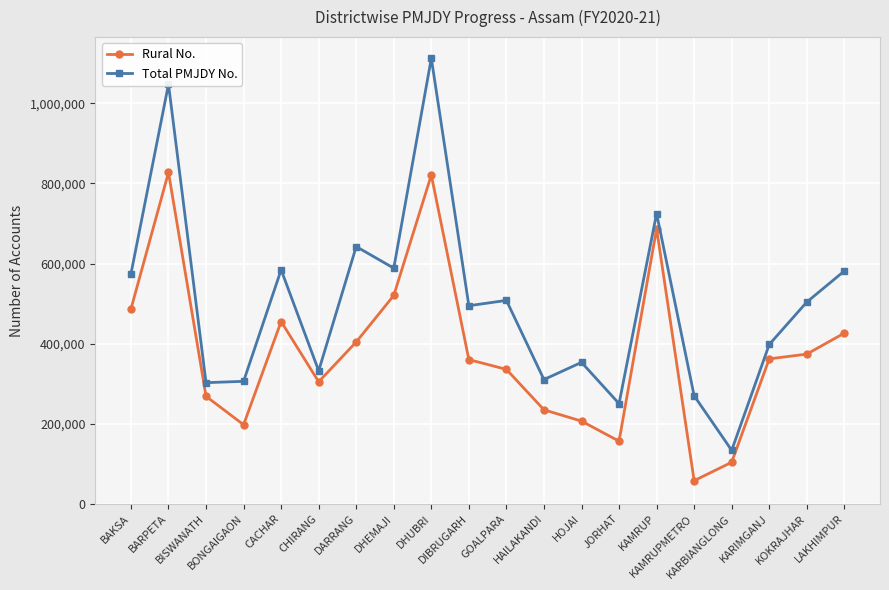

True or false: Rural No. and Total PMJDY No. cross at least once.

False